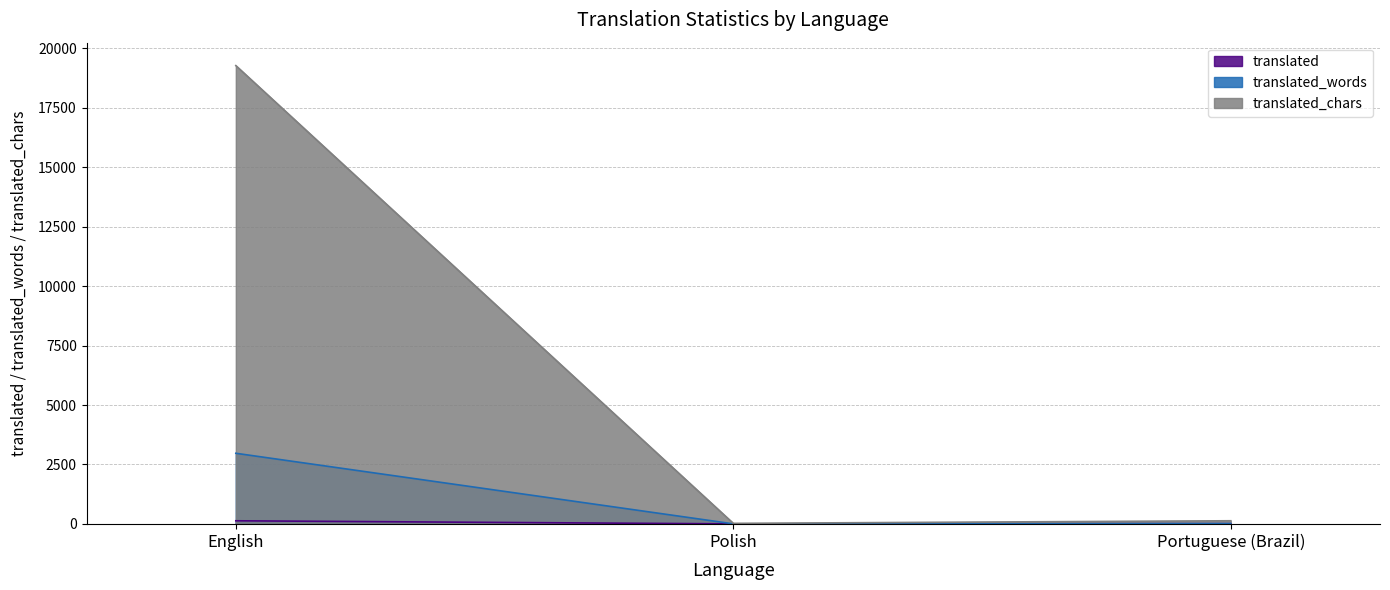

True or false: translated has a value of 74 at English.

False